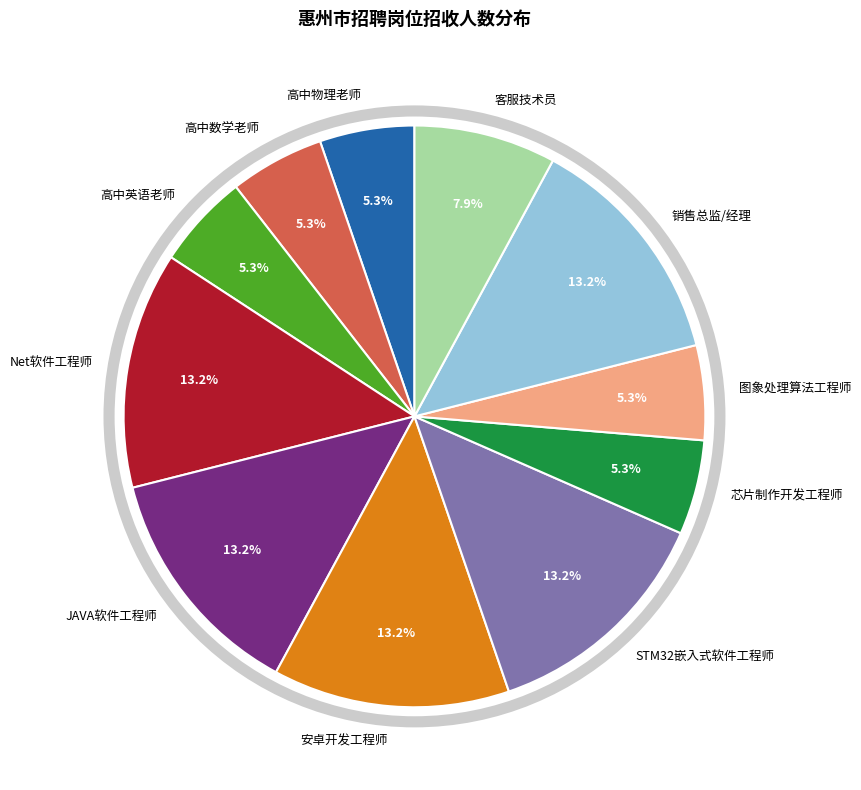

What percentage is NOT represented by 图象处理算法工程师?

94.7%